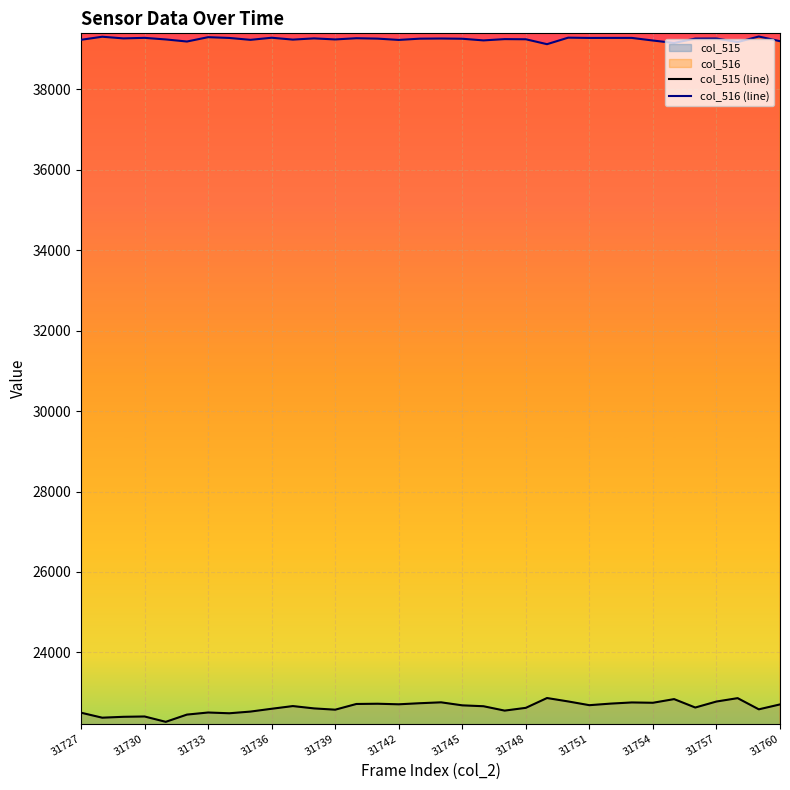

What is the maximum value for col_515 (line)?

22865